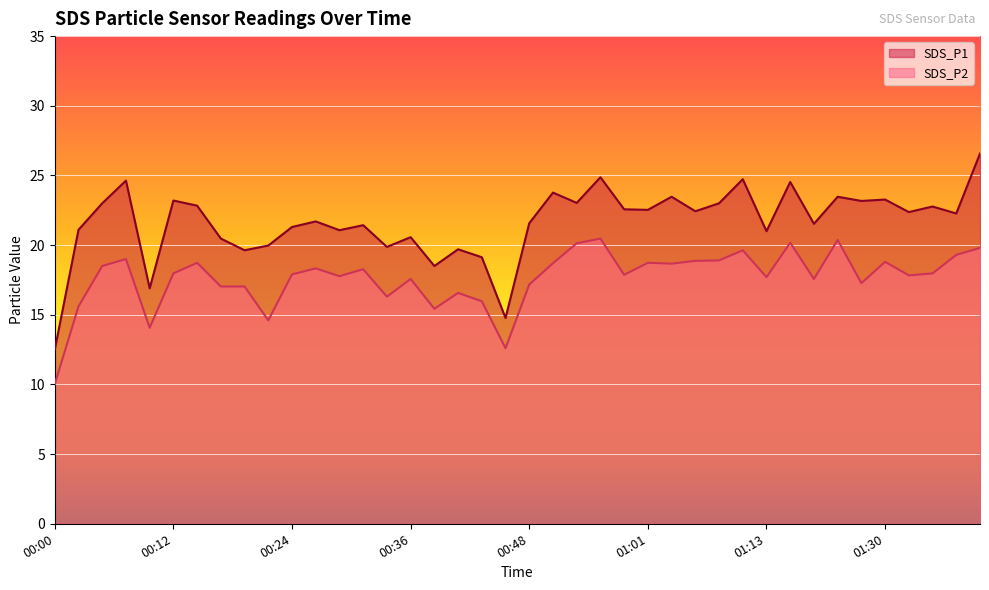

What is the approximate value of SDS_P2 at 01:28?

17.3